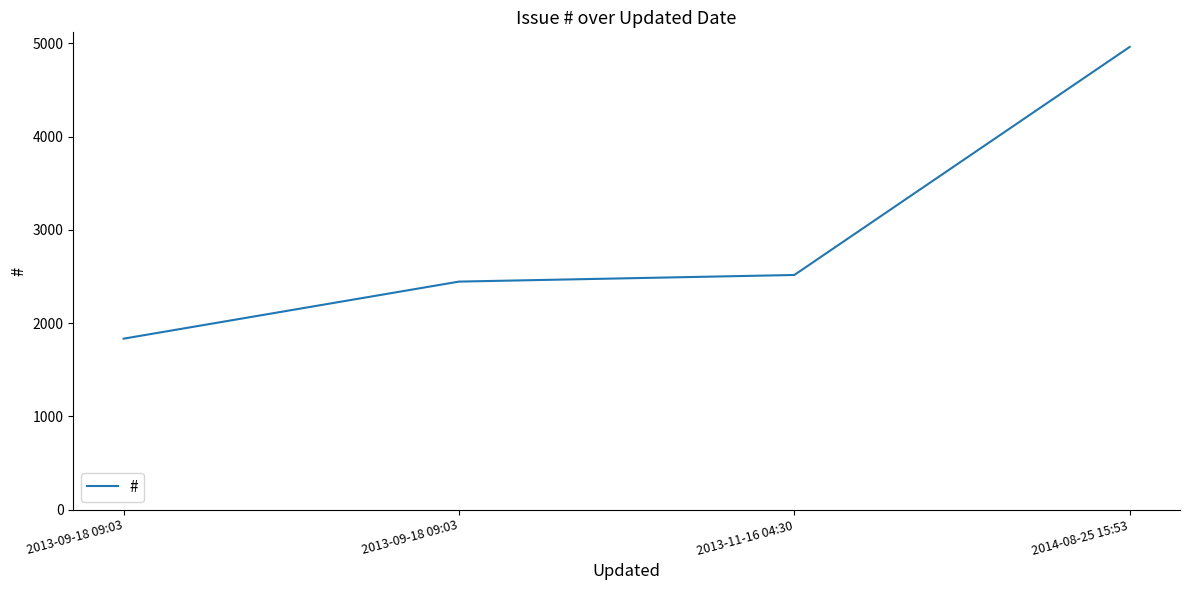

Approximately how many times larger is the value at 2013-09-18 09:03 compared to 2014-08-25 15:53?

0.4